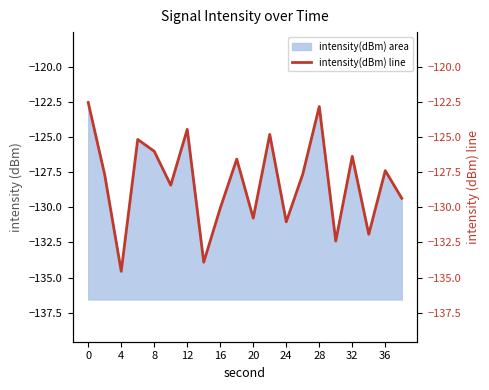

Reading right to left, list all the values displayed in this chart.

-129.4	-127.4	-131.9	-126.4	-132.4	-122.8	-127.6	-131.0	-124.8	-130.8	-126.6	-130.1	-133.9	-124.5	-128.4	-126.0	-125.2	-134.6	-127.7	-122.6